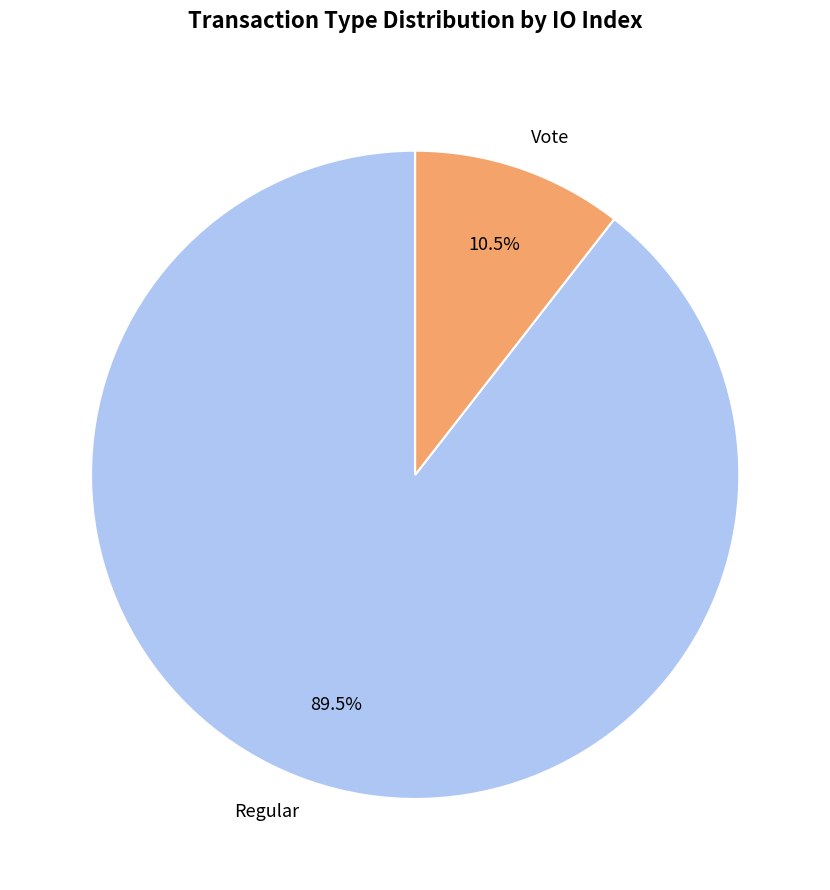

Rank the categories by value from highest to lowest.

Regular, Vote